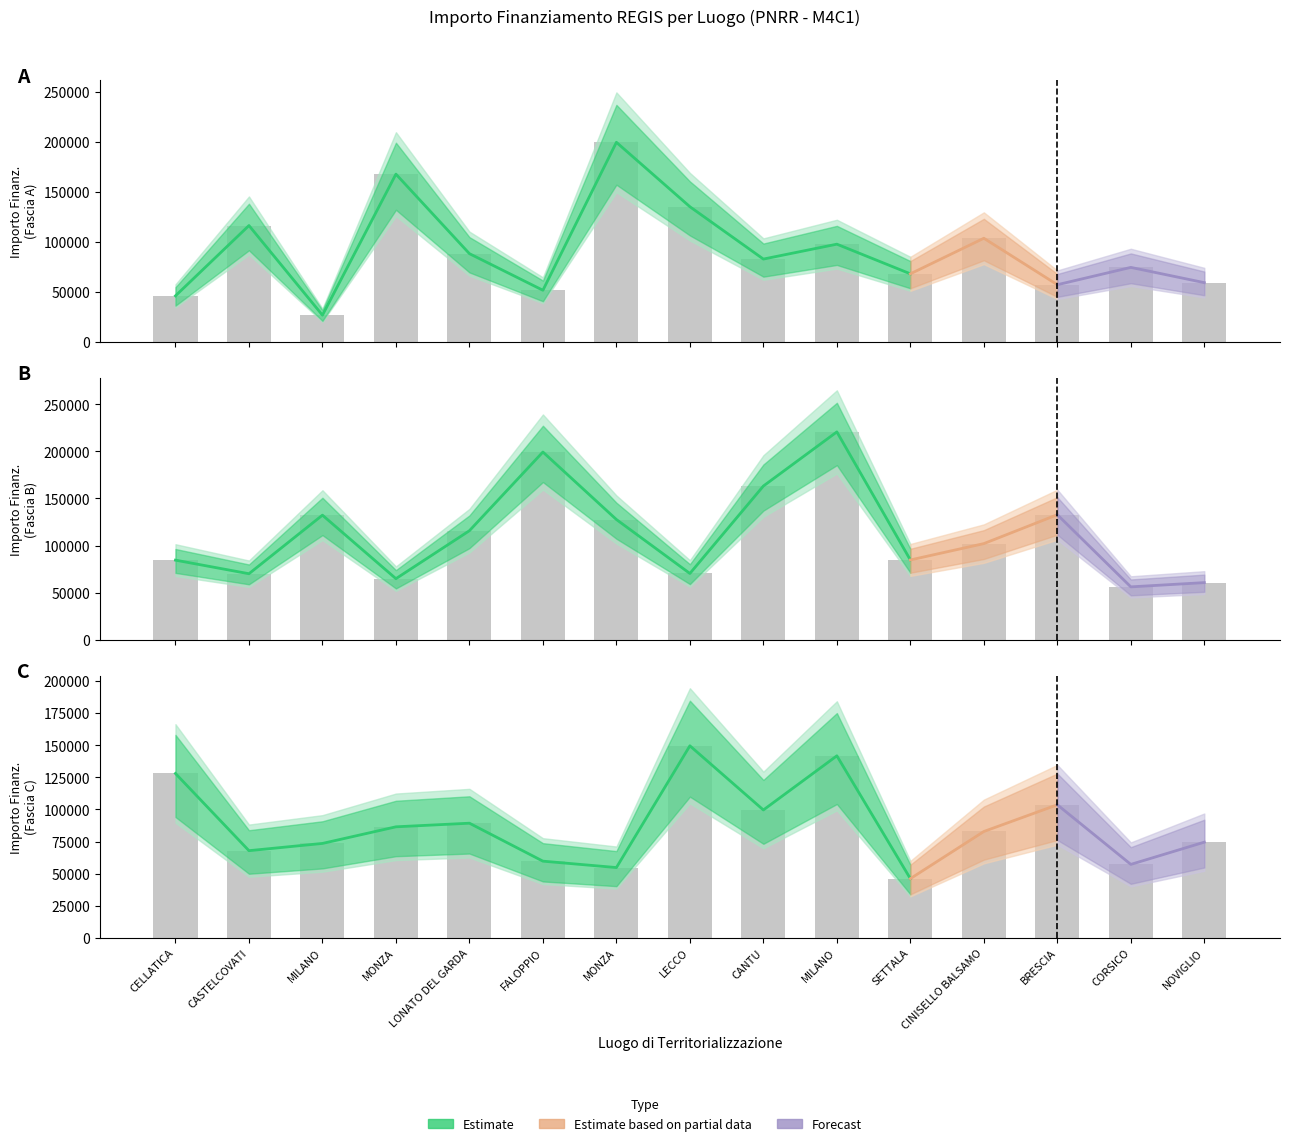

Reading left to right, what are all the values shown in this chart?

Fascia A: 46044.5	116324.6	26730.0	167724.8	88213.8	51620.1	199567.7	135157.2	82798.6	97694.9	68057.8	103619.9	57160.7	74486.0	59229.0
Fascia B: 84538.8	70120.9	132279.7	64886.6	115789.8	199303.9	127674.8	70397.4	163198.8	220663.0	84744.5	102092.5	132781.0	56181.6	60687.8
Fascia C: 128032.6	67843.7	73496.1	86448.2	89266.3	59681.5	54682.1	149604.4	99582.8	141794.5	46044.5	82798.6	103619.9	57160.7	74486.0